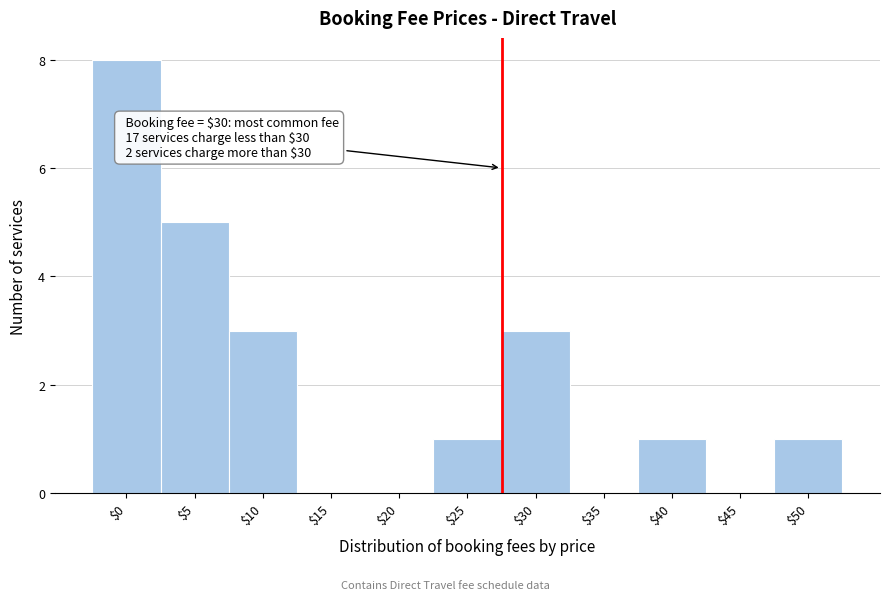

Which category has the highest value across all series?

$0